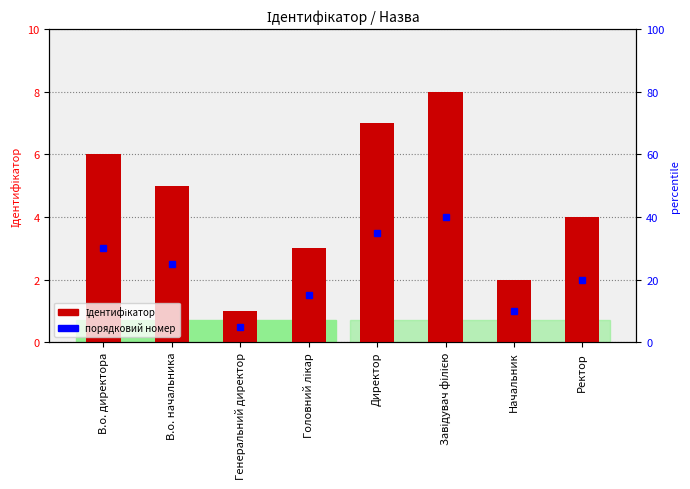

What is the ratio of the value at Головний лікар to the value at В.о. начальника?

0.6